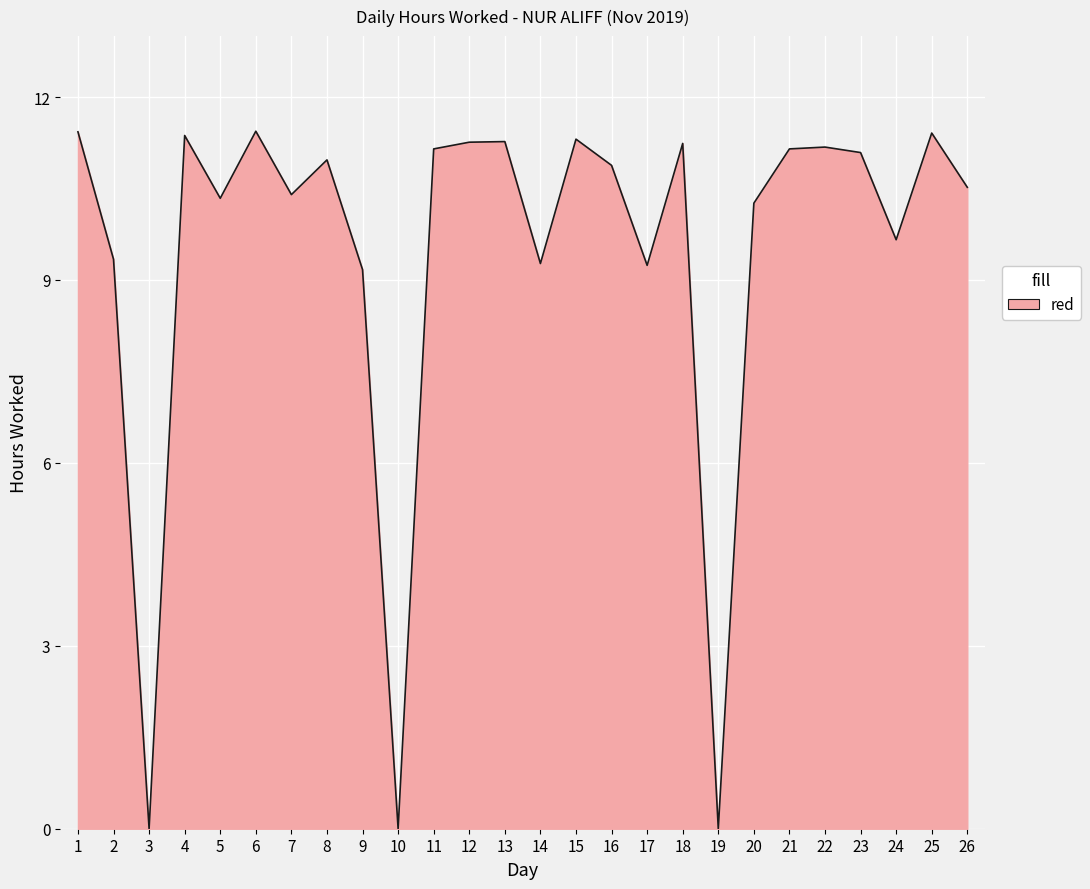

What is the change in value from 2 to 15?

+2.0